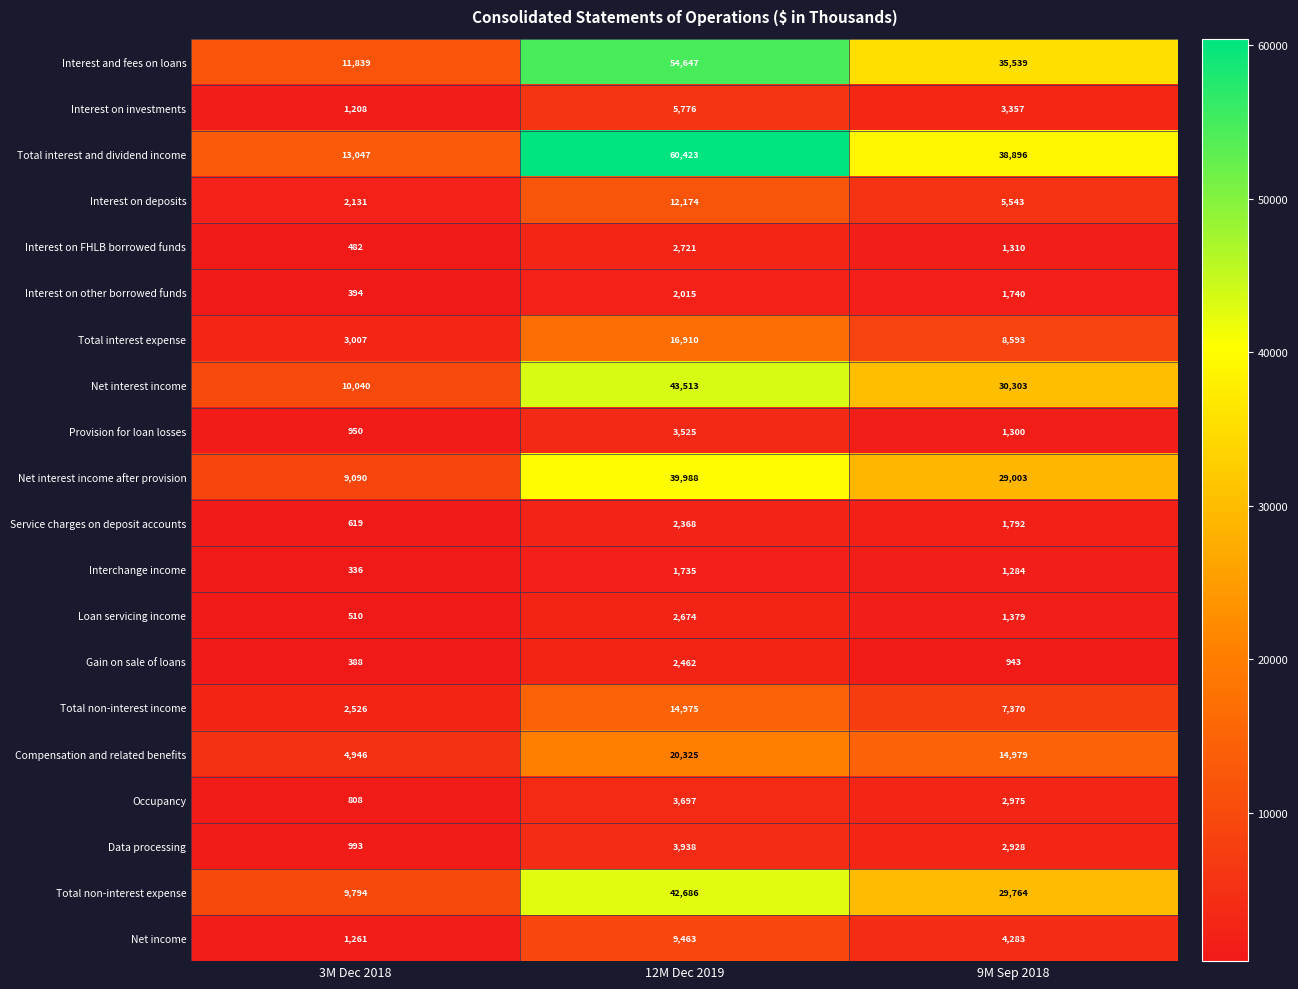

What is the total value across all series at 9M Sep 2018?

223281